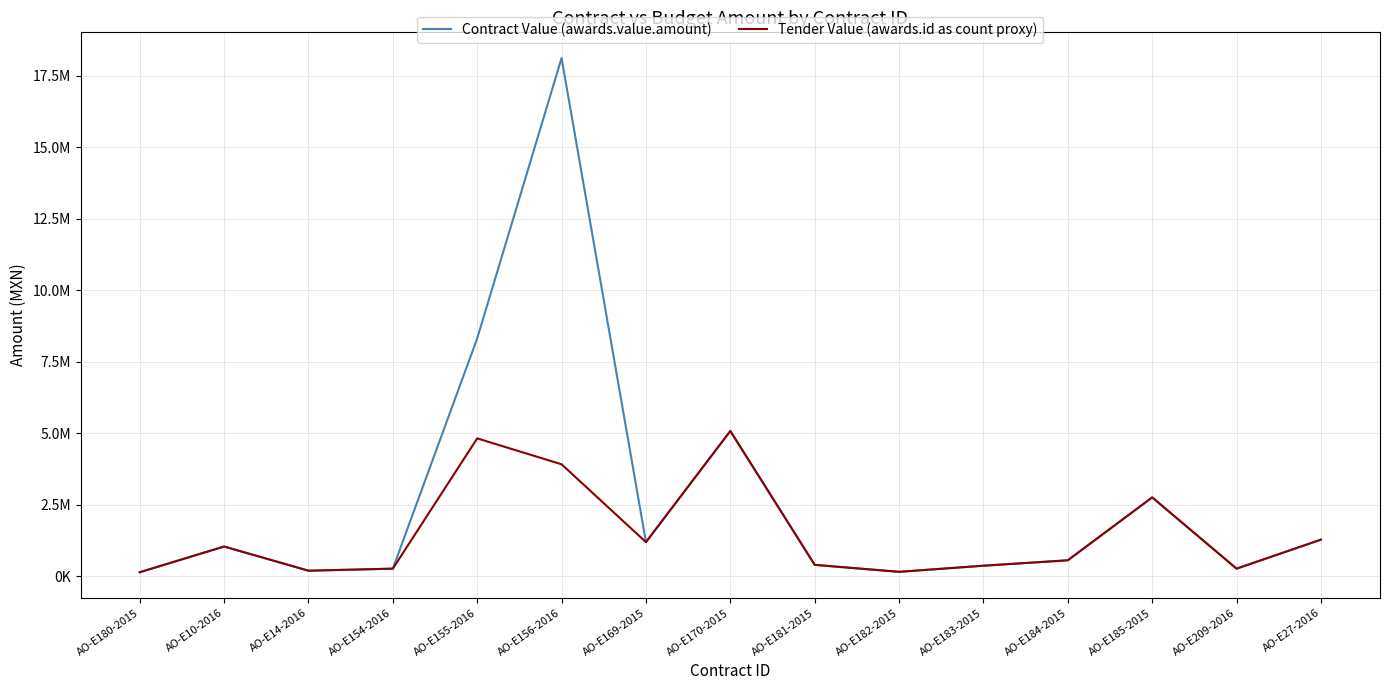

What is the total value across all series at AO-E170-2015?

10162239.5